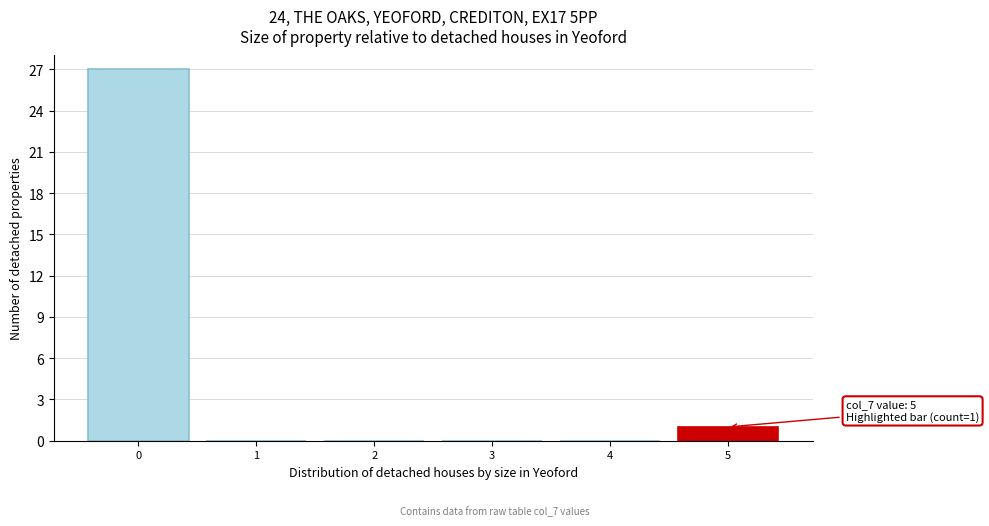

Over which range of the x-axis is the bar tallest?

-0.5 to 0.5